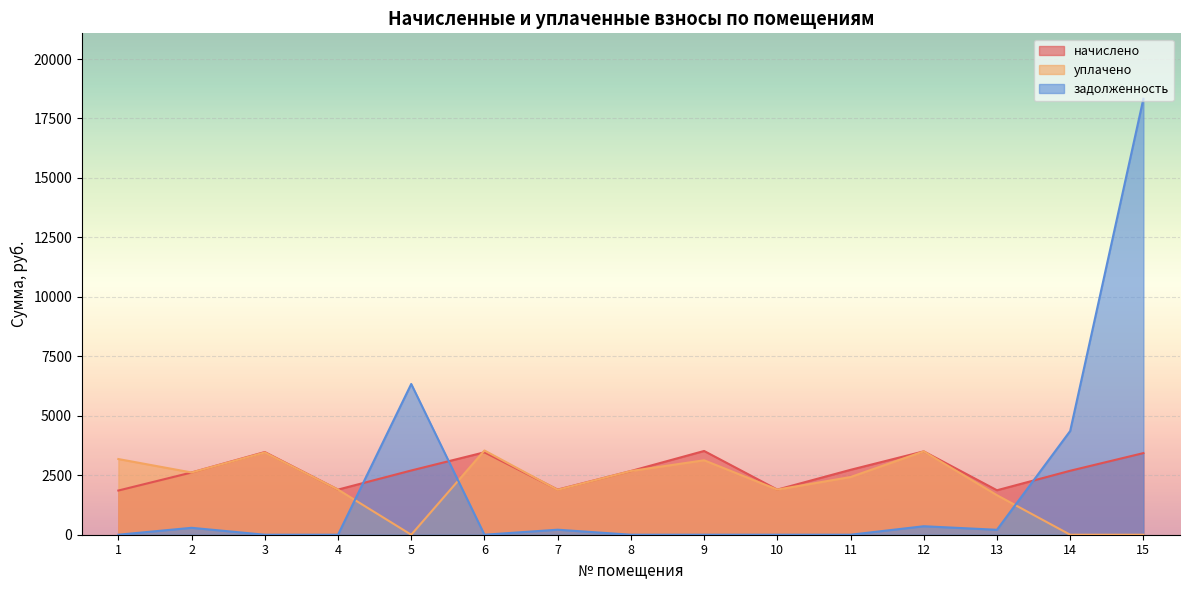

Where is начислено nearest to the value 2689?

14